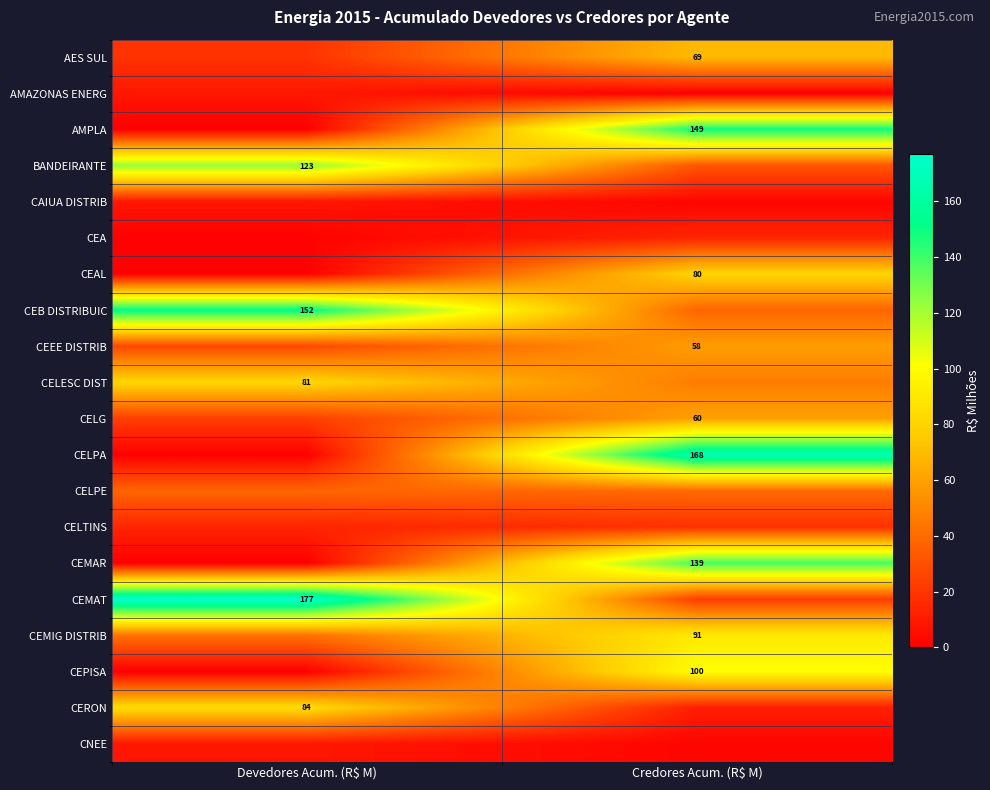

What is the maximum value for CELESC DIST?

81.1